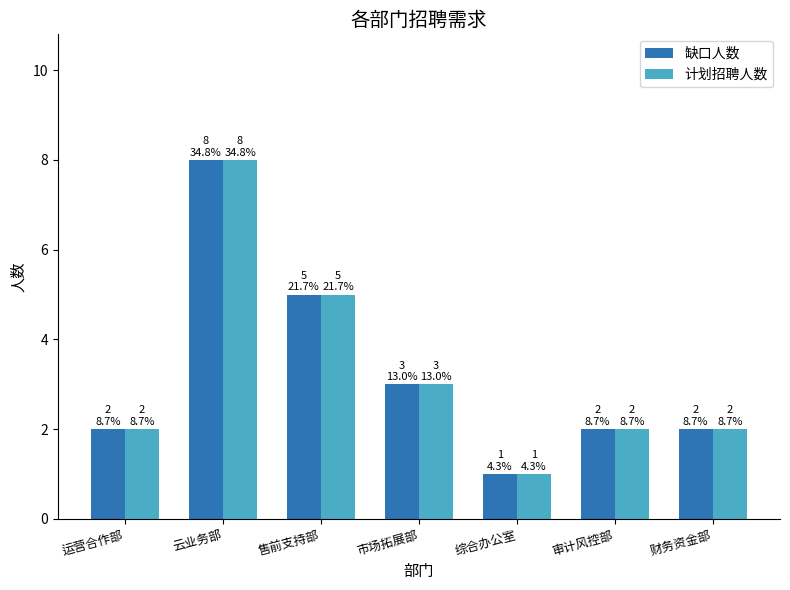

What is the difference between the 计划招聘人数 values at 云业务部 and 市场拓展部?

5